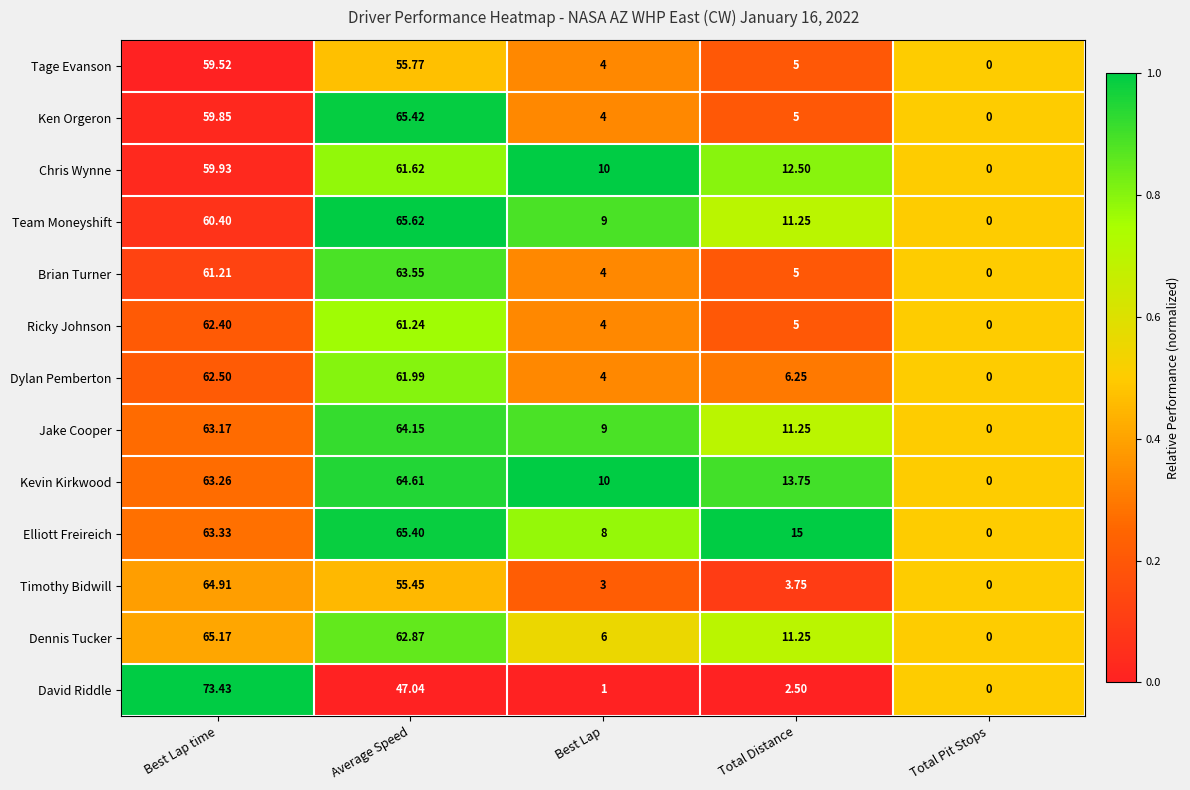

Rank the series by their maximum value, from lowest to highest.

Tage Evanson, Chris Wynne, Ricky Johnson, Dylan Pemberton, Brian Turner, Jake Cooper, Kevin Kirkwood, Timothy Bidwill, Dennis Tucker, Elliott Freireich, Ken Orgeron, Team Moneyshift, David Riddle